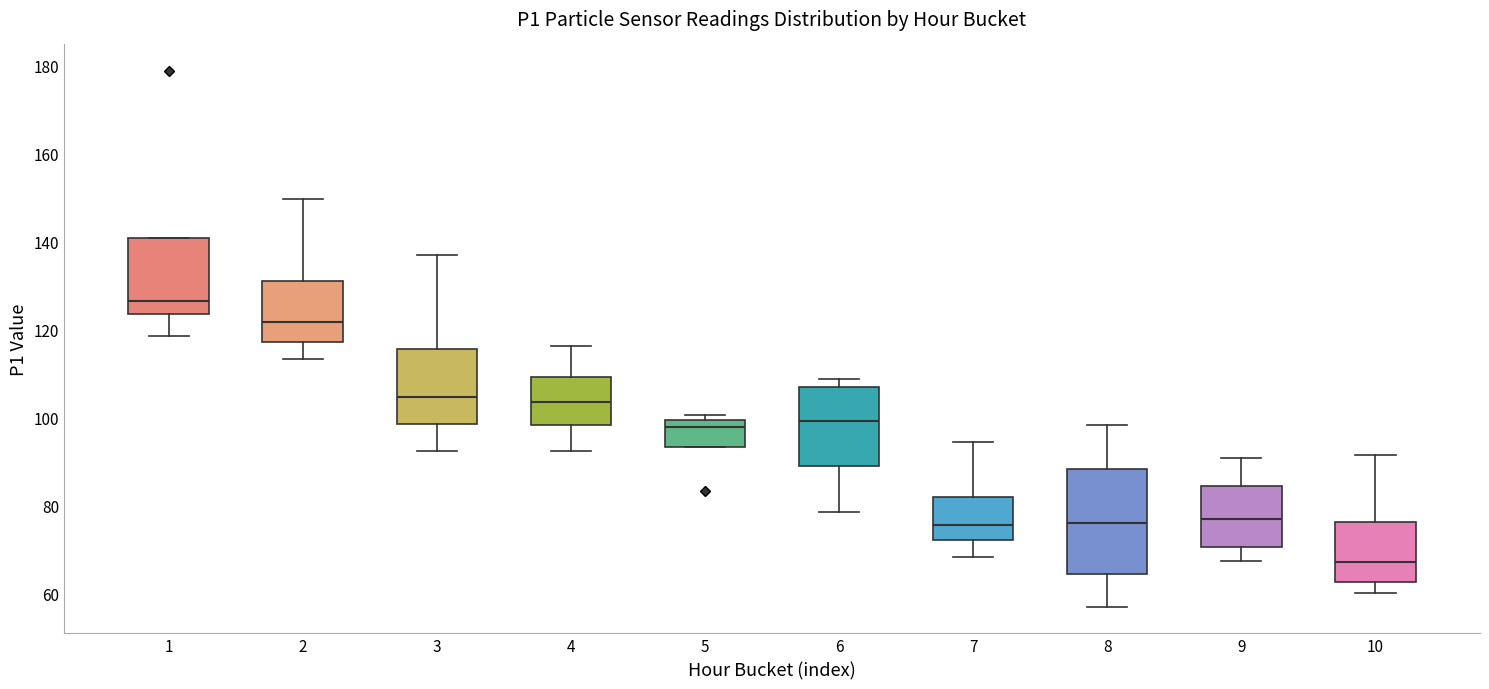

Reading left to right, transcribe this box plot: for each box, give where its median line is, the range the box spans, and where its two whiskers end, as read against the y-axis. The values are not printed on the chart, so give them approximately, as read against the axis.

1: median 126, box 124 to 140, whiskers 118 to 140
2: median 122, box 118 to 132, whiskers 114 to 150
3: median 104, box 98 to 116, whiskers 92 to 136
4: median 104, box 98 to 110, whiskers 92 to 116
5: median 98, box 94 to 100, whiskers 94 to 100 (just above the box's upper edge)
6: median 100, box 88 to 106, whiskers 78 to 108
7: median 76, box 72 to 82, whiskers 68 to 94
8: median 76, box 64 to 88, whiskers 58 to 98
9: median 78, box 70 to 84, whiskers 68 to 90
10: median 68, box 62 to 76, whiskers 60 to 92